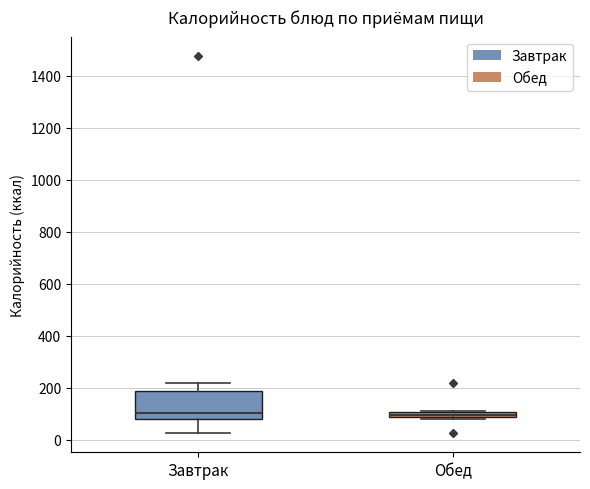

Where does the median line of the box for Завтрак sit on the y-axis? The values are not printed on the chart, so give them approximately, as read against the axis.

100